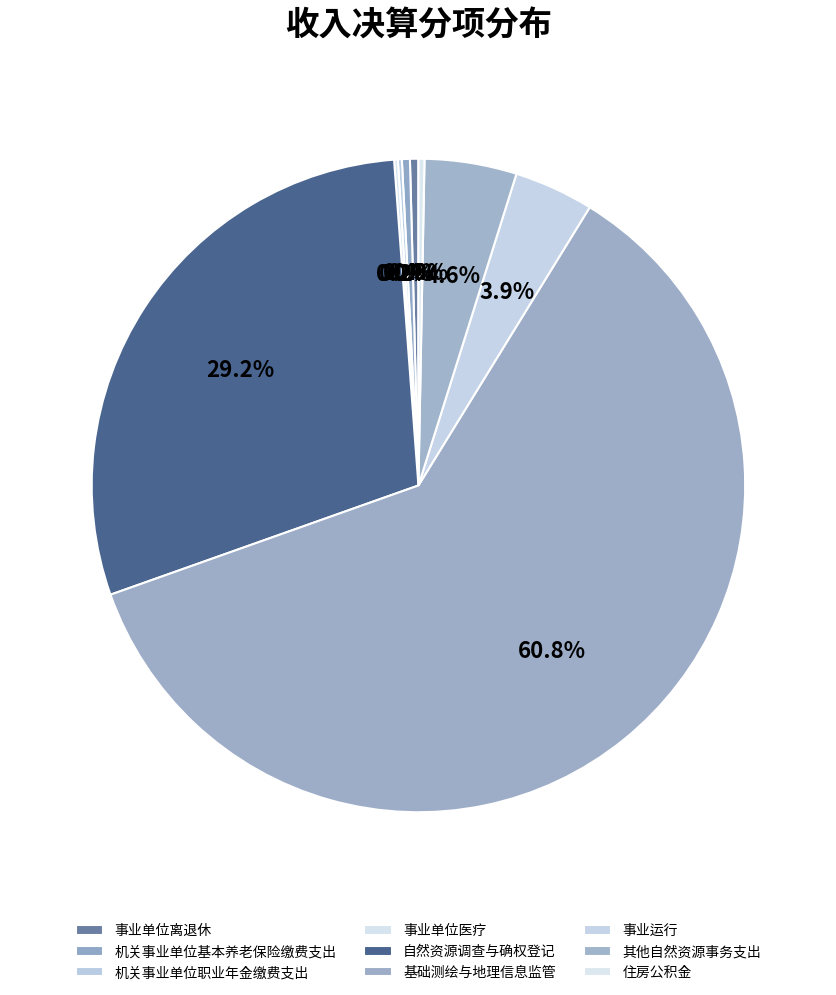

What is the total percentage of 事业单位医疗 and 机关事业单位基本养老保险缴费支出?

0.6%